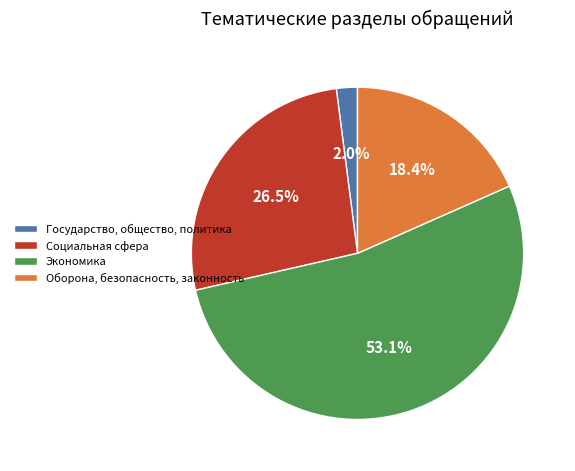

Does Социальная сфера account for over 50% of the chart?

No